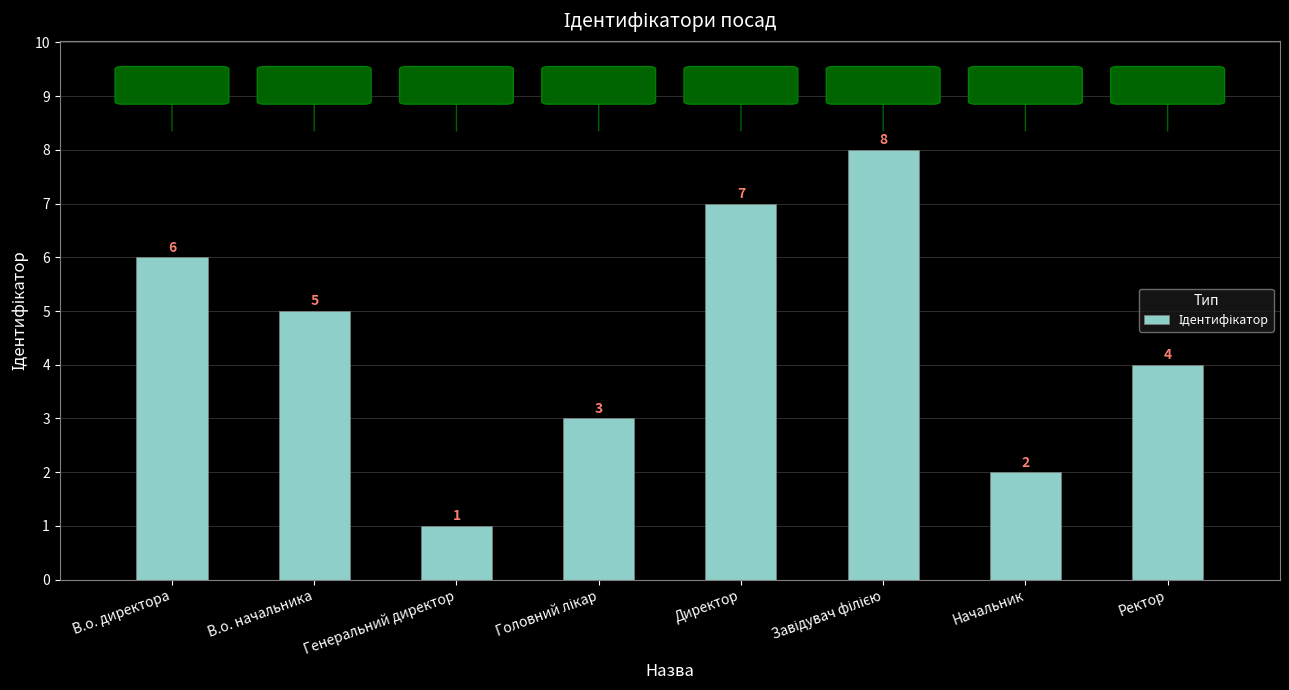

What is the maximum value shown in the chart?

8